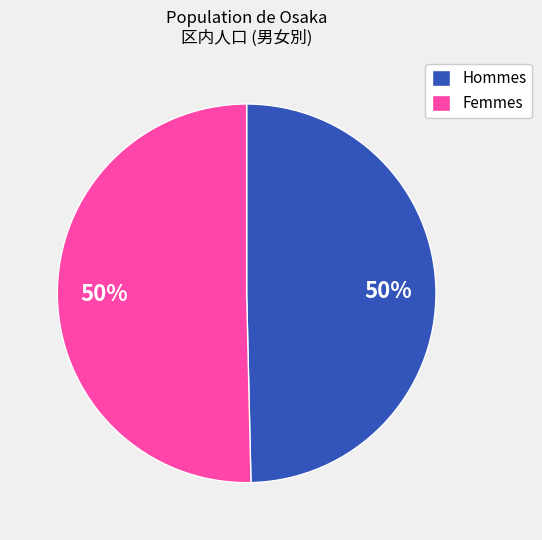

To the nearest percent, what portion does Femmes represent?

50%